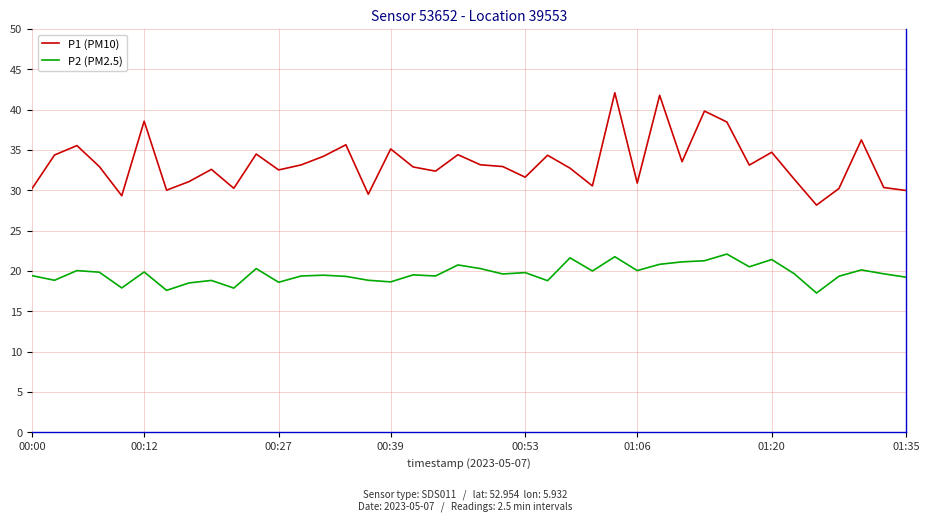

Rank the series by their average value, from highest to lowest.

P1 (PM10), P2 (PM2.5)